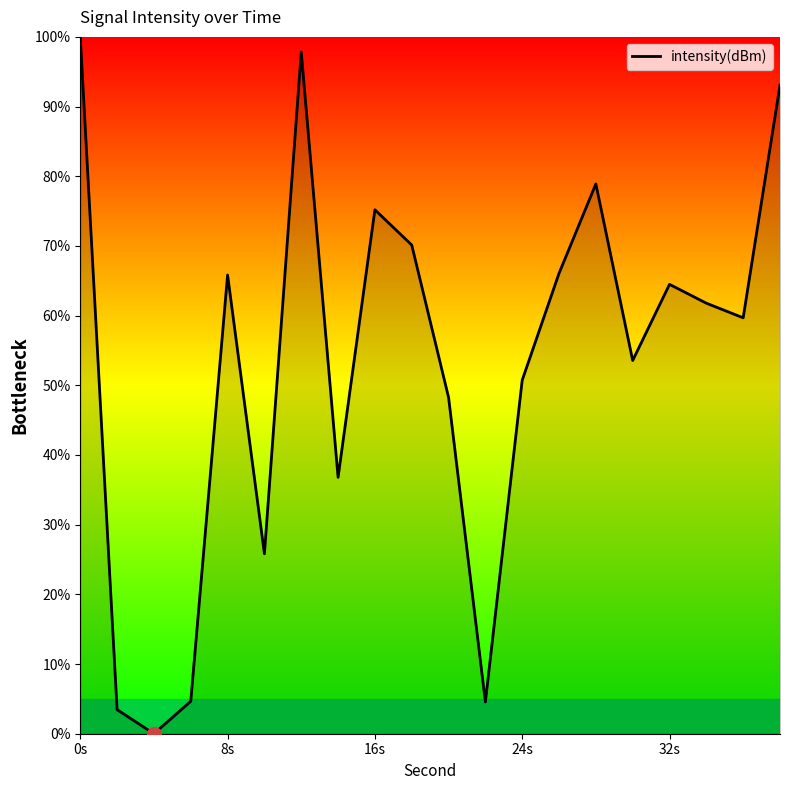

What is the difference between the maximum and minimum values?

100.0